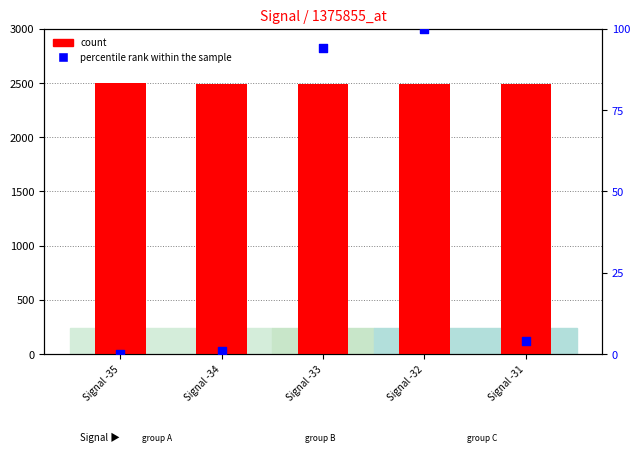

Which series reaches the minimum Y coordinate?

percentile rank within the sample